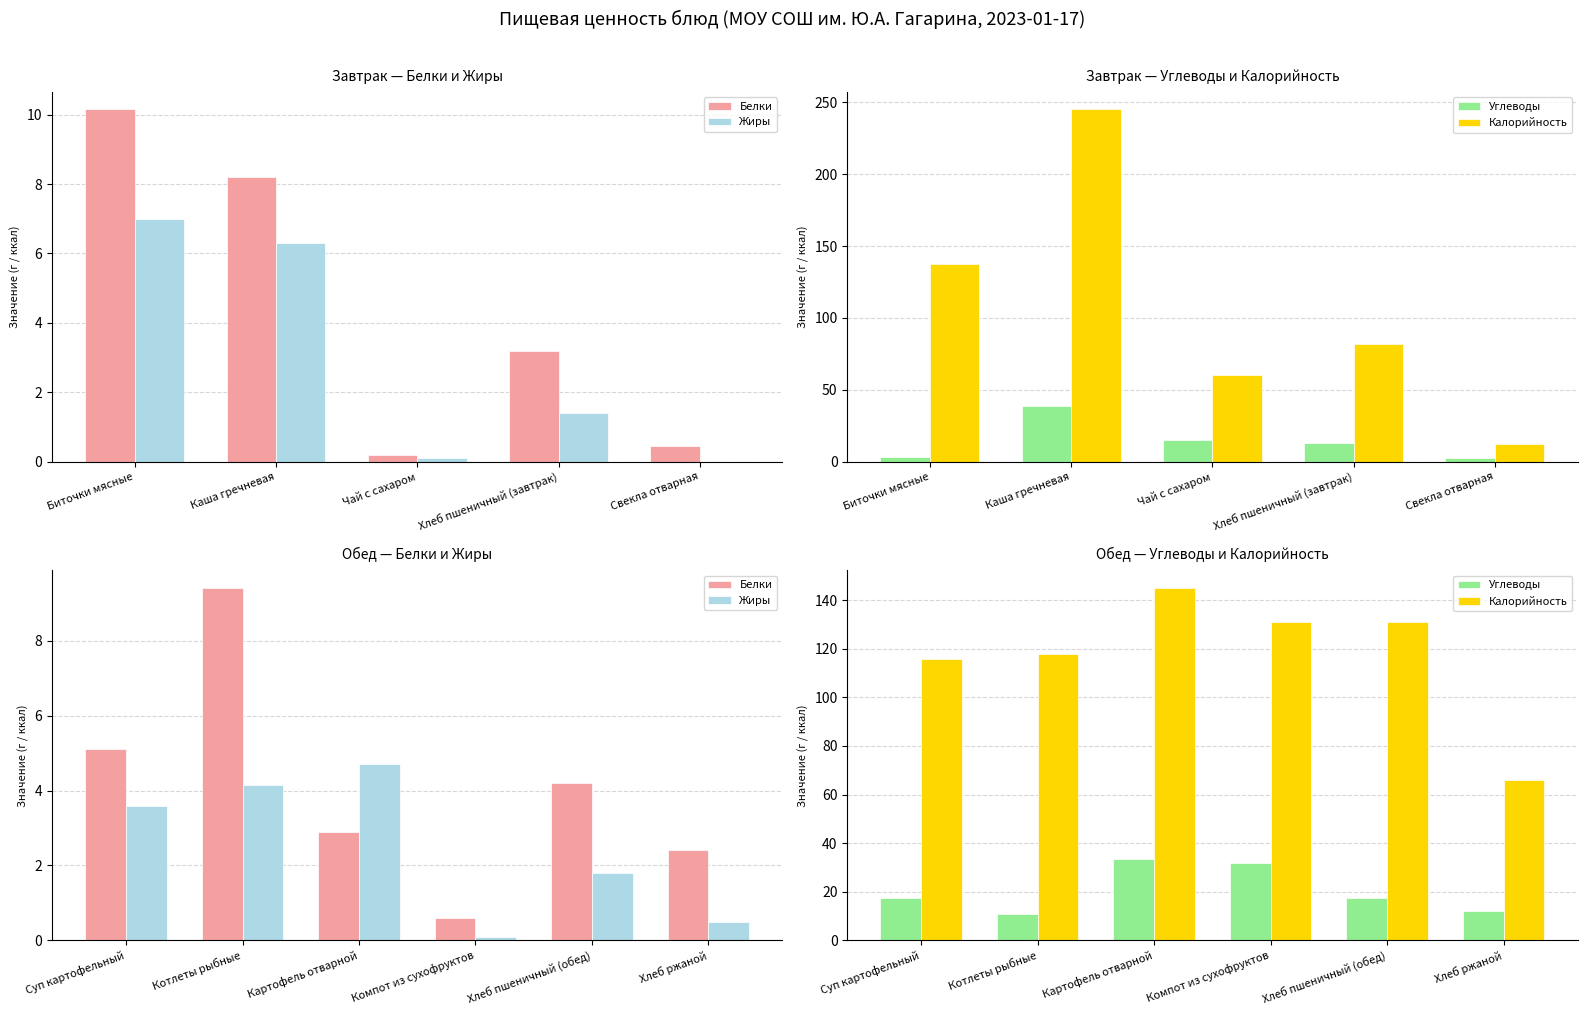

At how many categories does at least one series exceed 79?

5